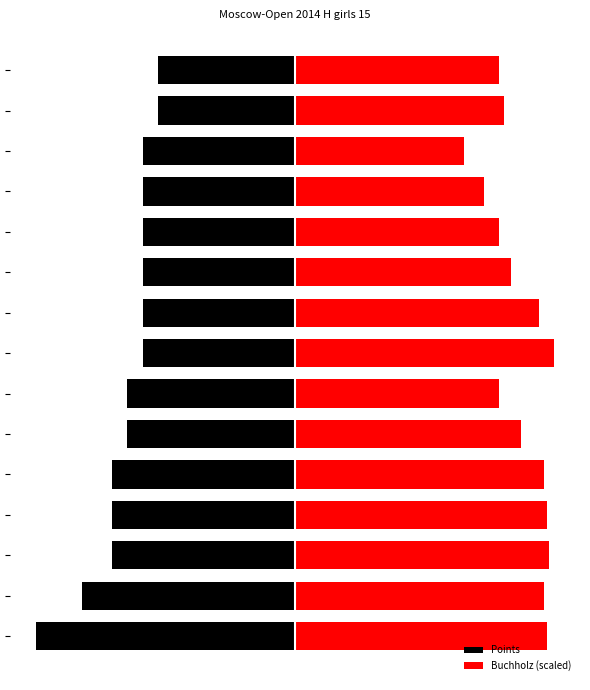

The value of Buchholz (scaled) at 7 is 8.5. True or false?

True